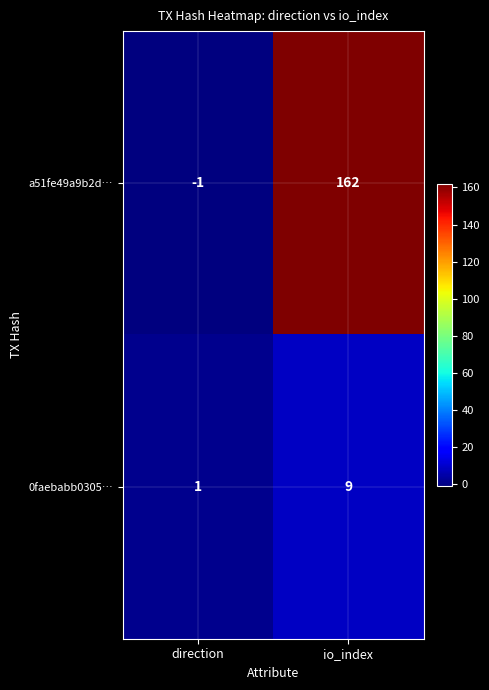

What is the highest value of the a51fe49a9b2d… series?

162